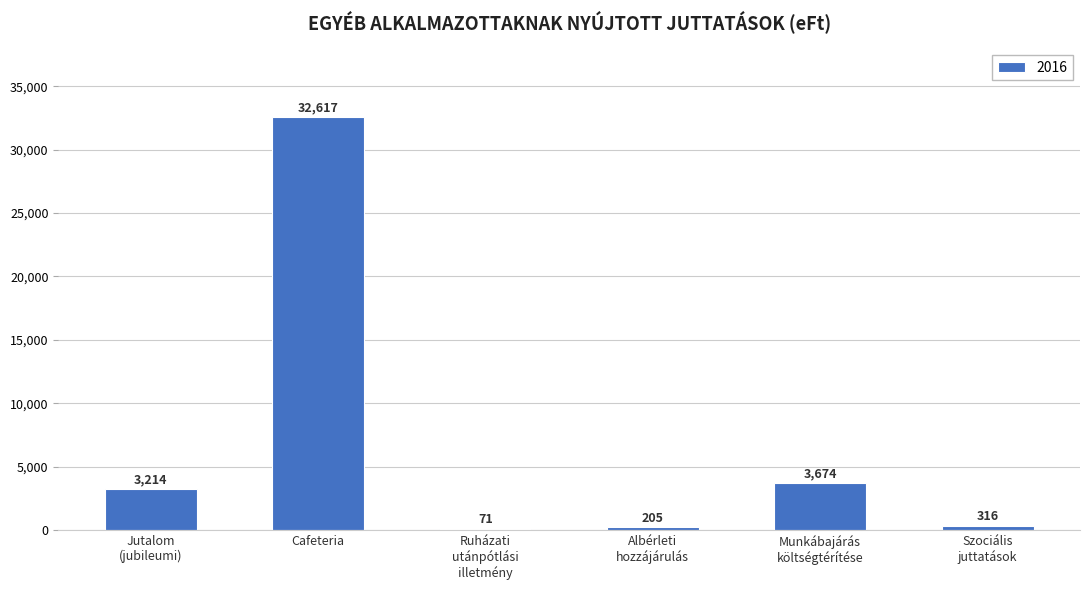

Which category has the highest value across all series?

Cafeteria